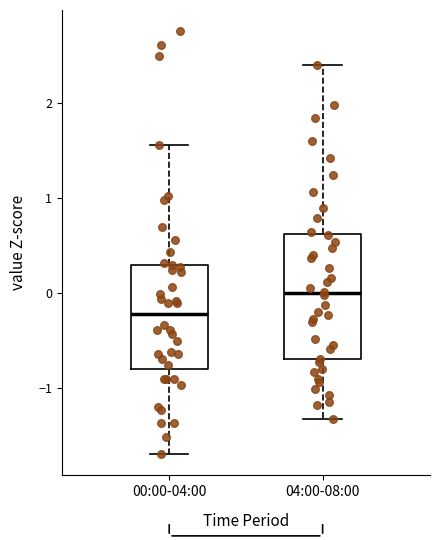

Reading left to right, read every box against the y-axis: the position of its median line, the range the box covers, and the ends of its whiskers. The values are not printed on the chart, so give them approximately, as read against the axis.

00:00-04:00: median -0.2, box -0.8 to 0.3, whiskers -1.7 to 1.6
04:00-08:00: median 0.0, box -0.7 to 0.6, whiskers -1.3 to 2.4